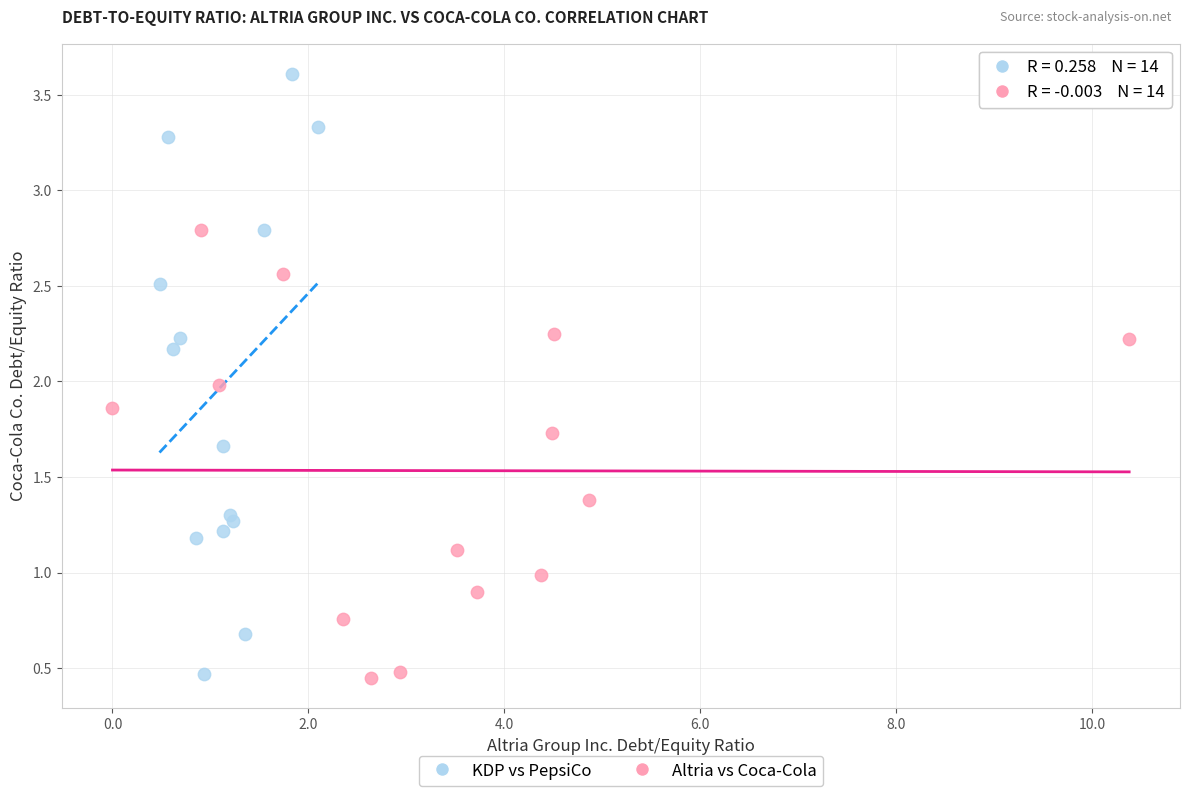

Which series has the widest spread of Y values?

KDP vs PepsiCo